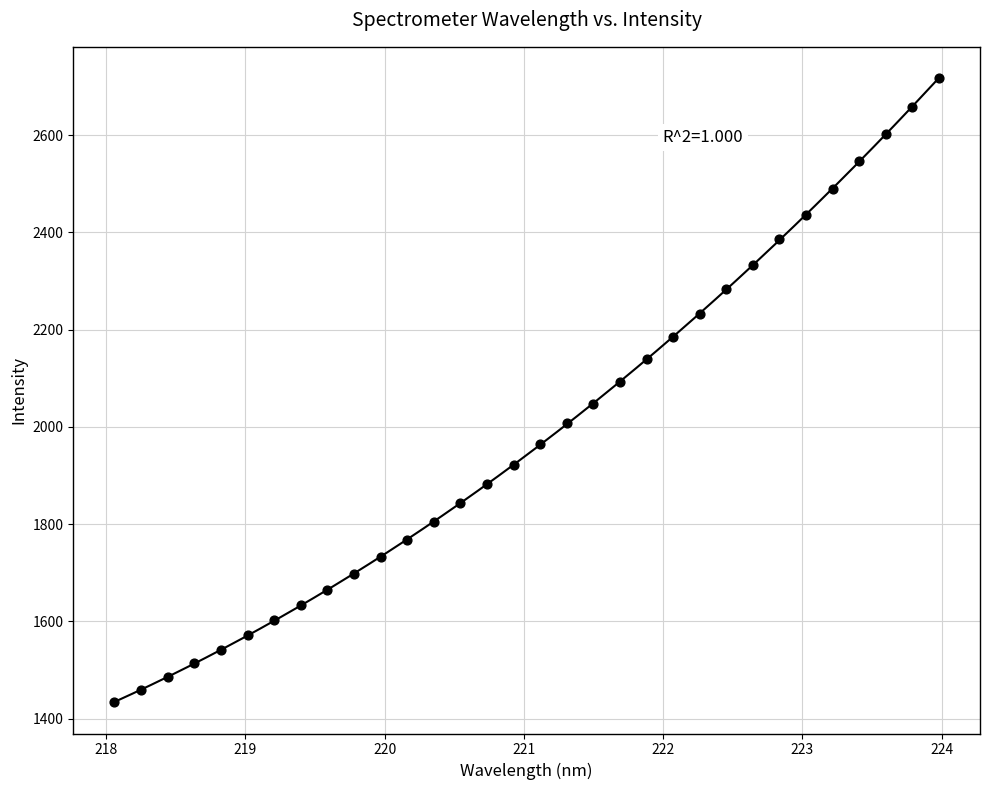

What is the range of Y values (max minus min)?

1283.3